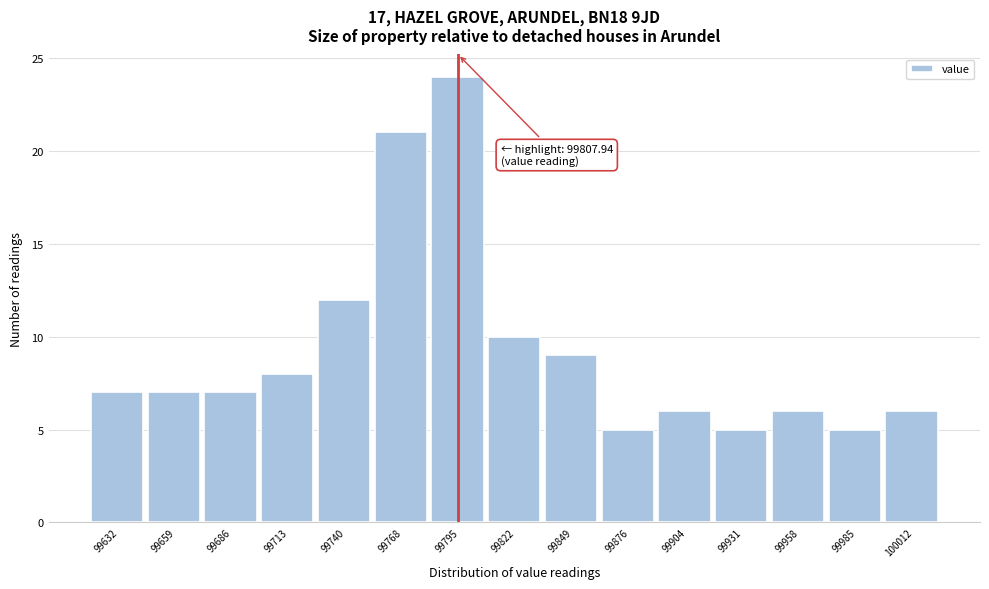

Reading right to left, list all the values displayed in this chart.

100012=6	99985=5	99958=6	99931=5	99904=6	99876=5	99849=9	99822=10	99795=24	99768=21	99740=12	99713=8	99686=7	99659=7	99632=7